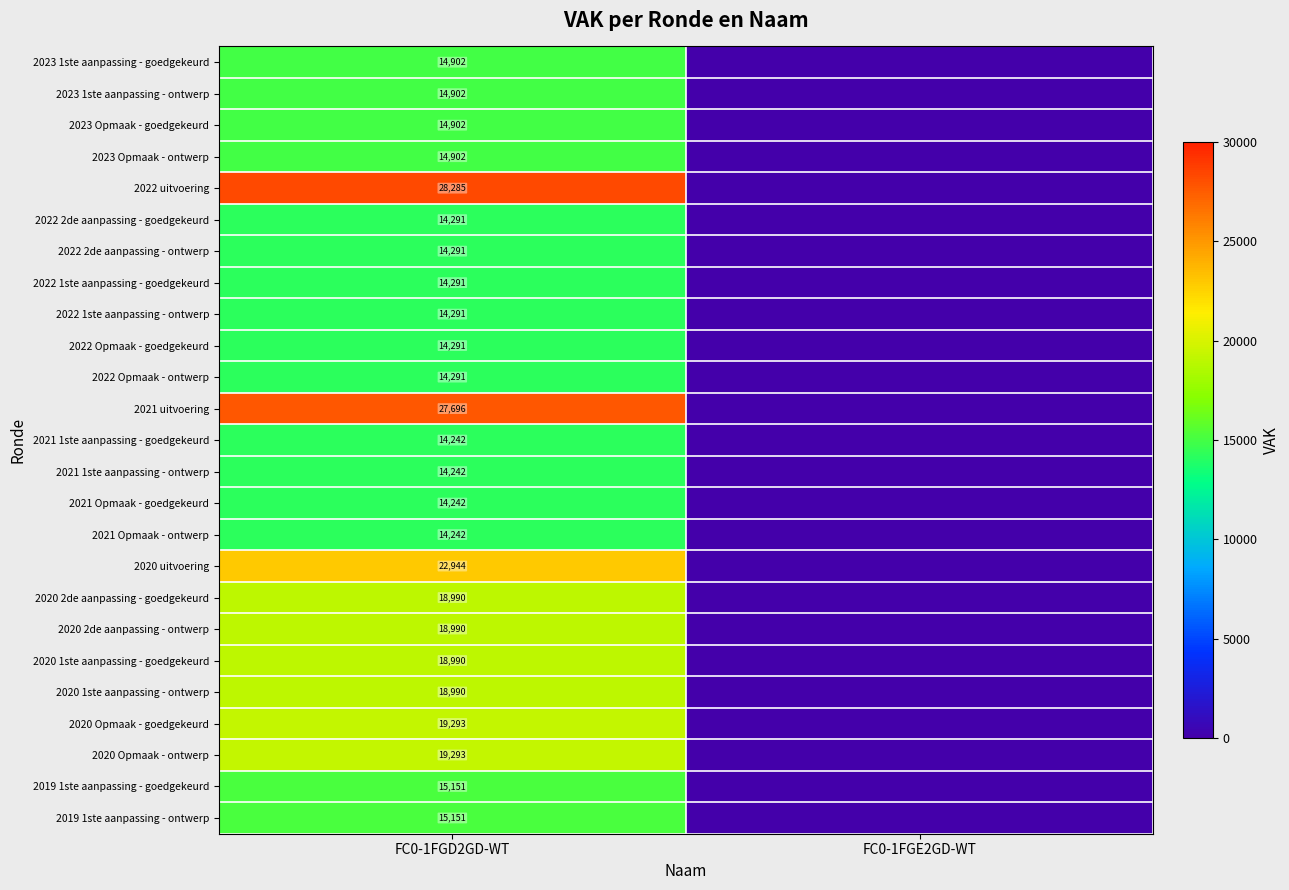

Is it true that 2021 1ste aanpassing - ontwerp equals 14242 at FC0-1FGD2GD-WT?

True